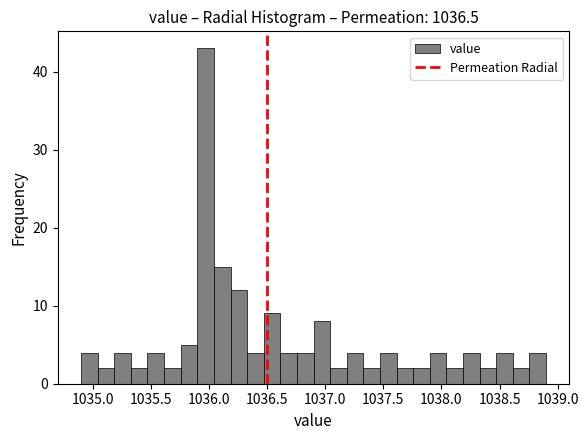

Around what value on the x-axis is the tallest bar? Give the approximate position of its centre, as read against the axis.

1035.95